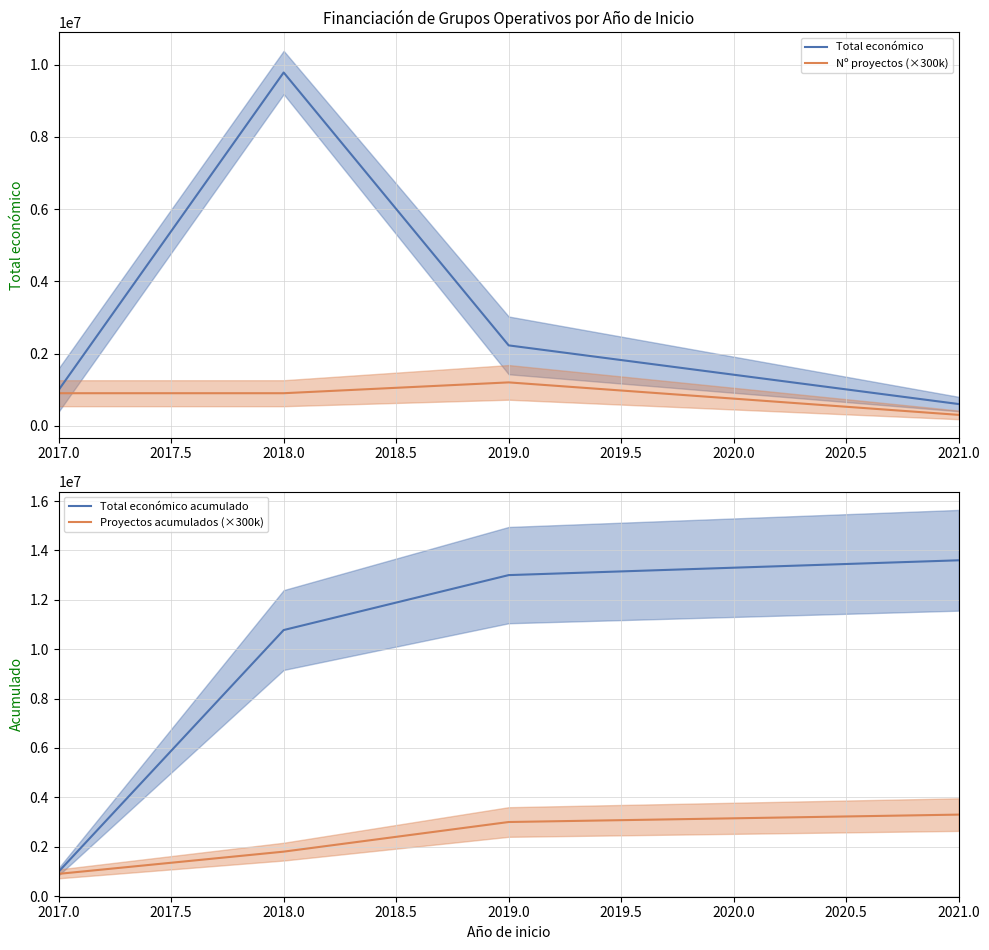

Which category has the lowest value in the Total económico acumulado series?

2017.0